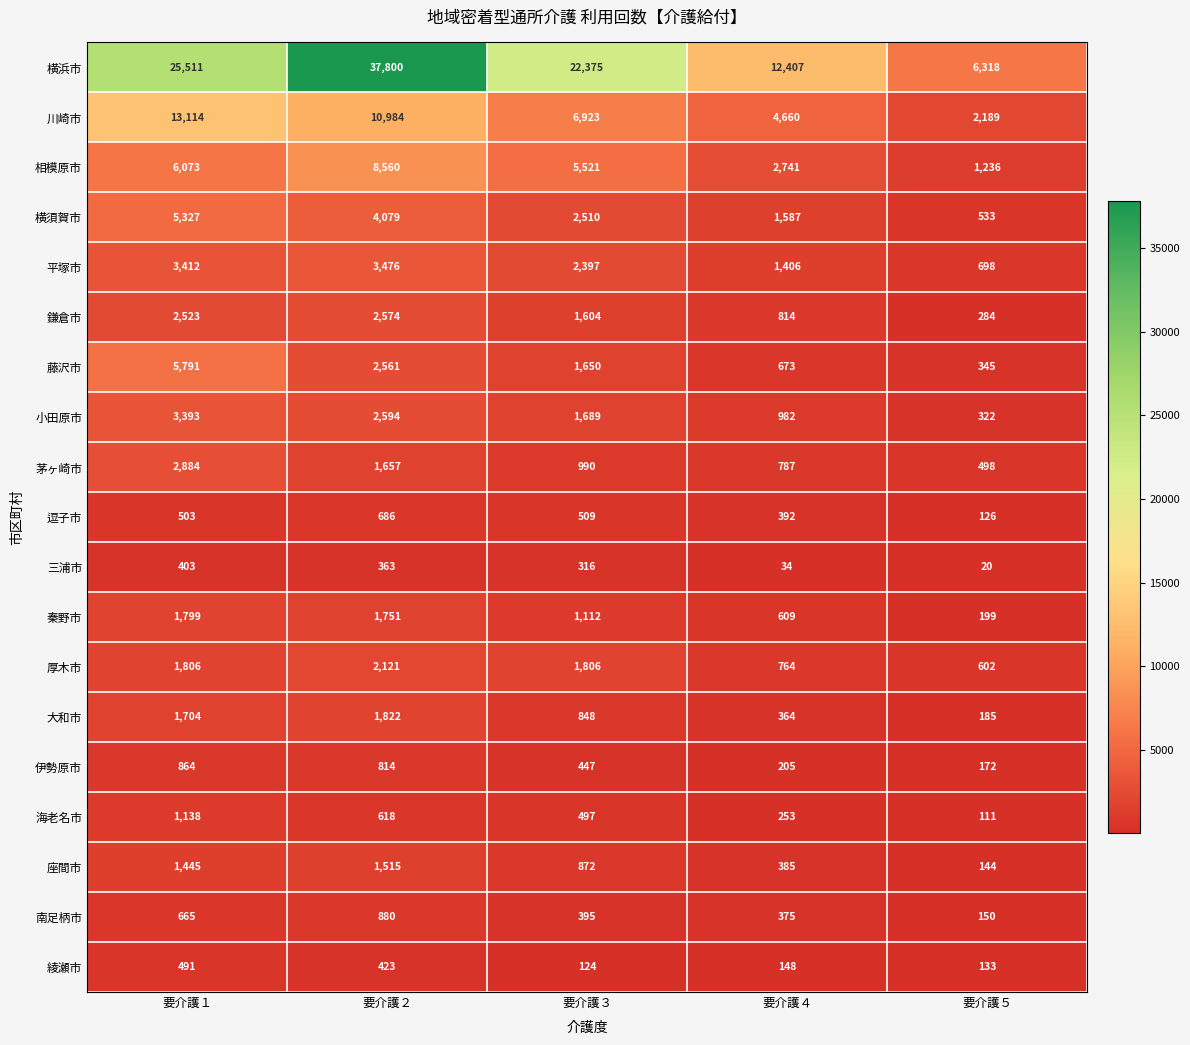

What is the total value across all series at 要介護５?

14265